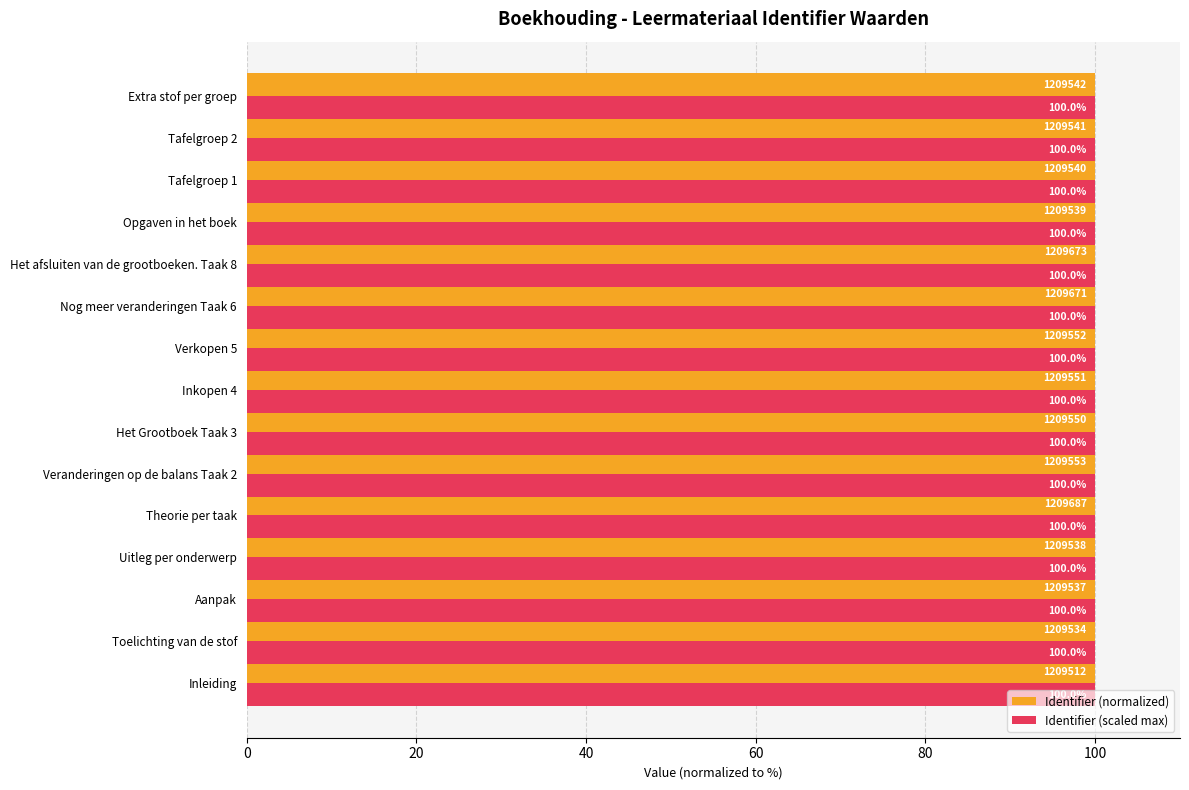

Where is Identifier (normalized) nearest to the value 99?

Inleiding